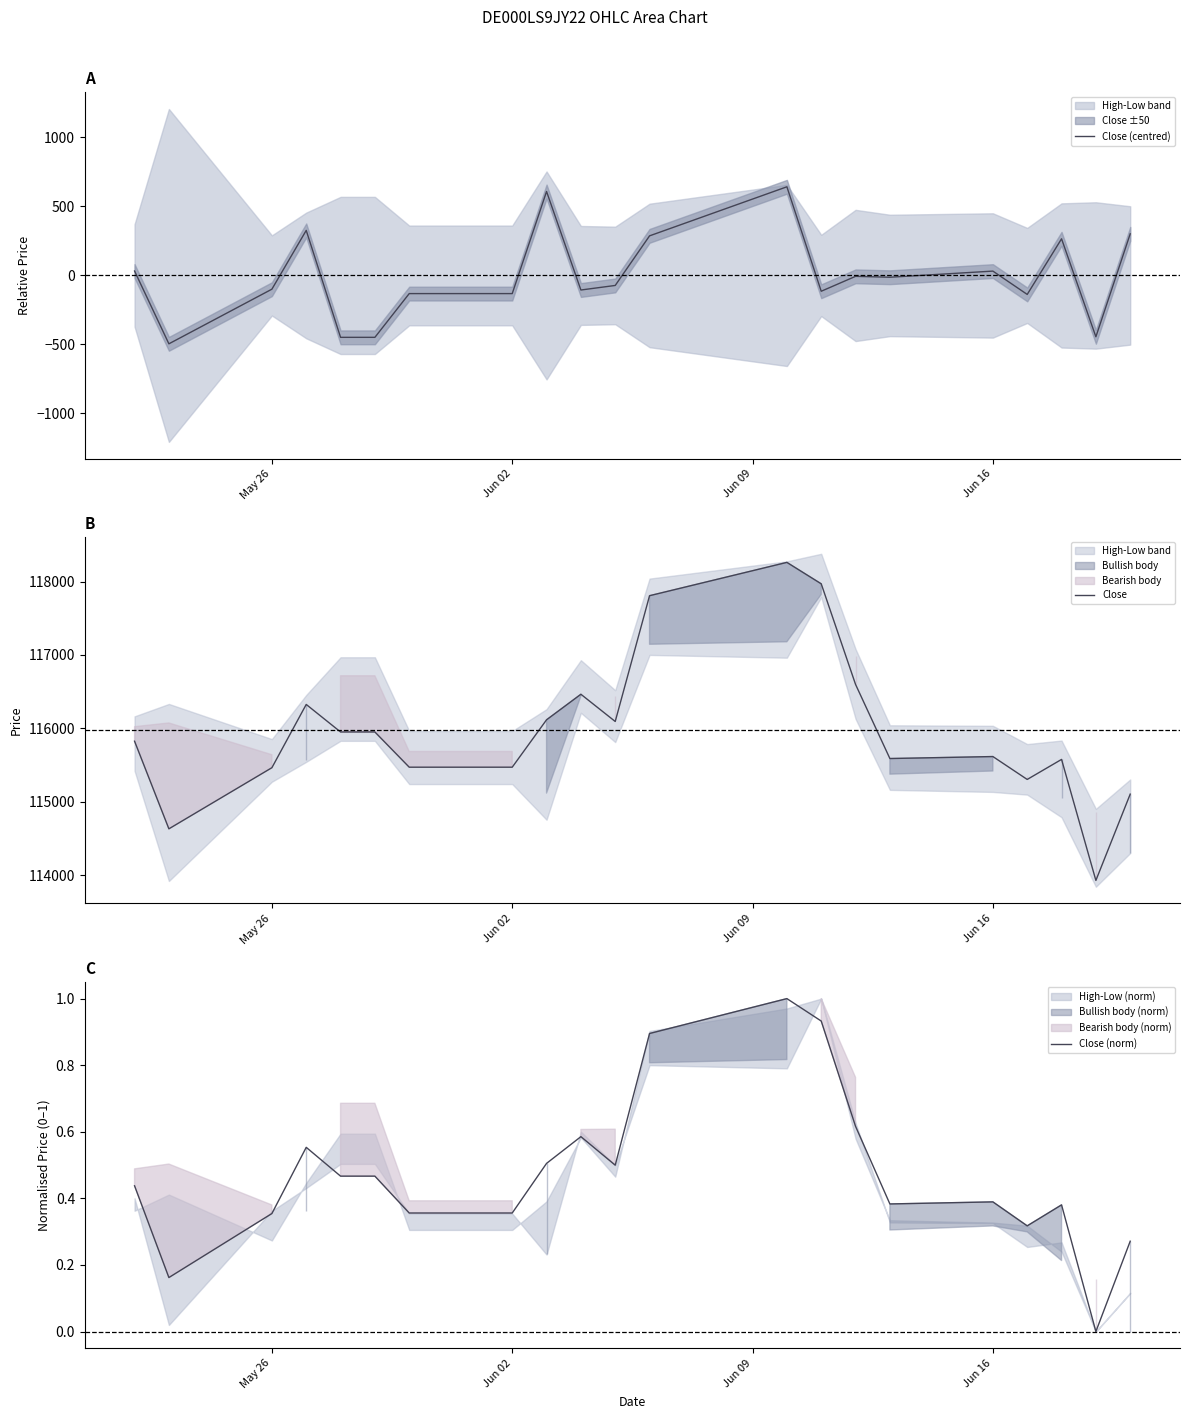

What is the minimum value for Close (centred)?

-495.5